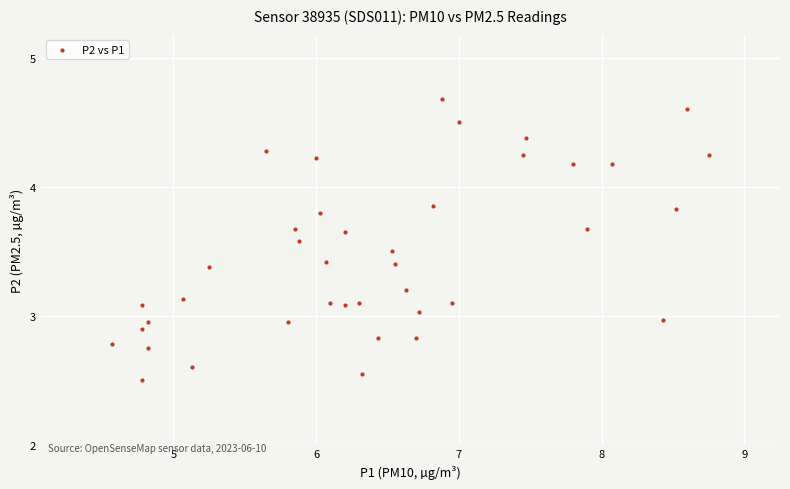

What is the range of Y values (max minus min)?

2.2